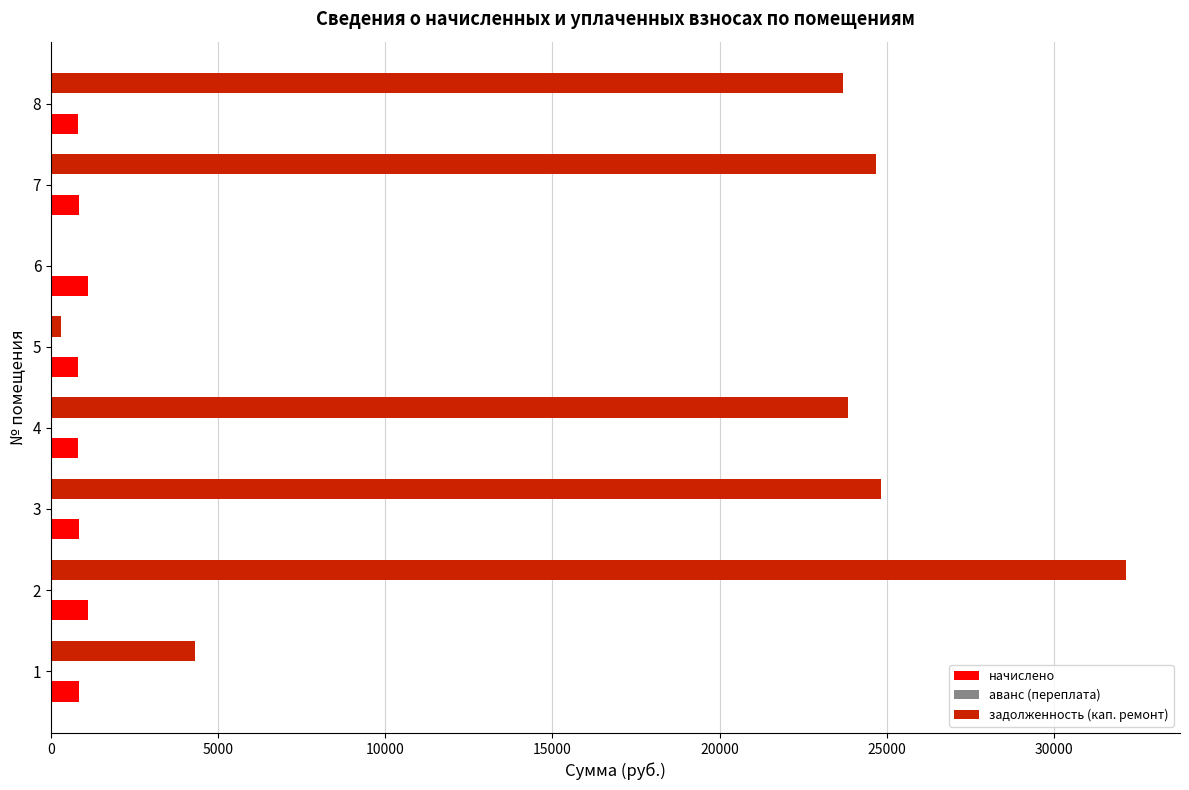

Which series has the largest total across all categories?

задолженность (кап. ремонт)